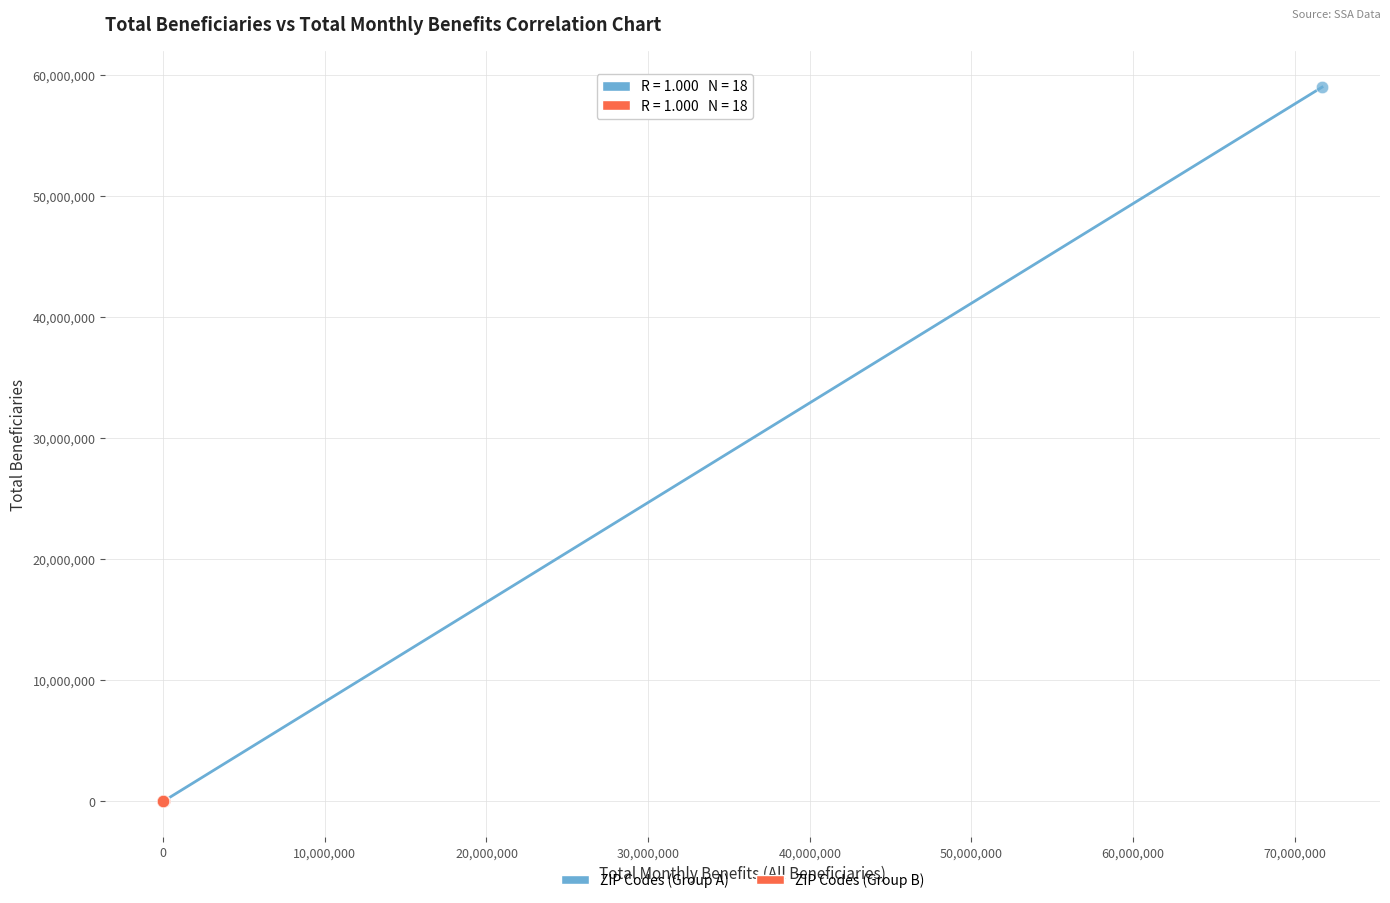

What are all the series names shown in the legend?

ZIP Codes (Group A), ZIP Codes (Group B)